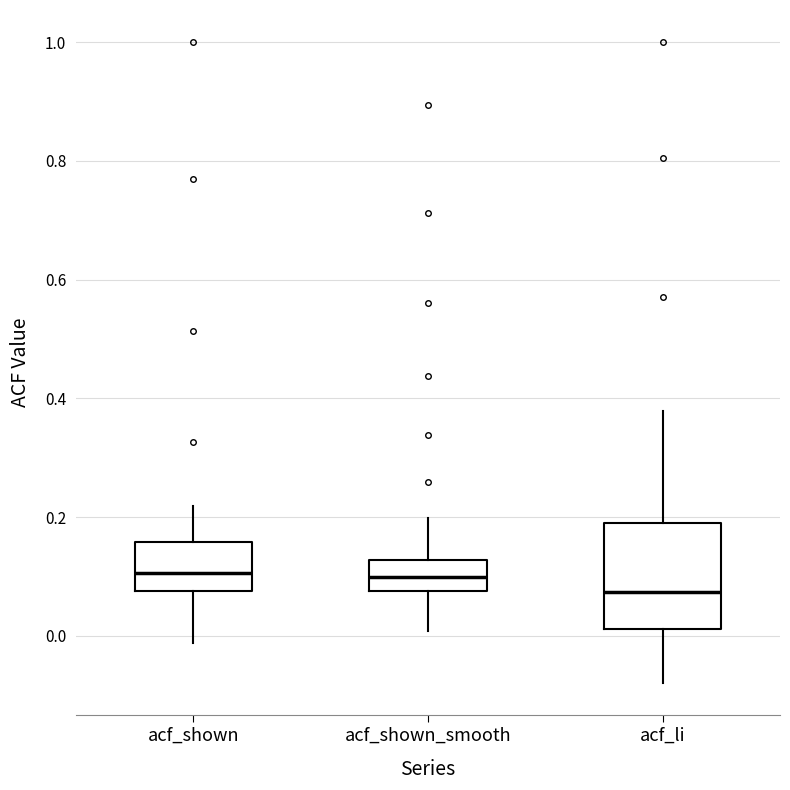

Where does the median line of the box for acf_shown sit on the y-axis? The values are not printed on the chart, so give them approximately, as read against the axis.

0.10